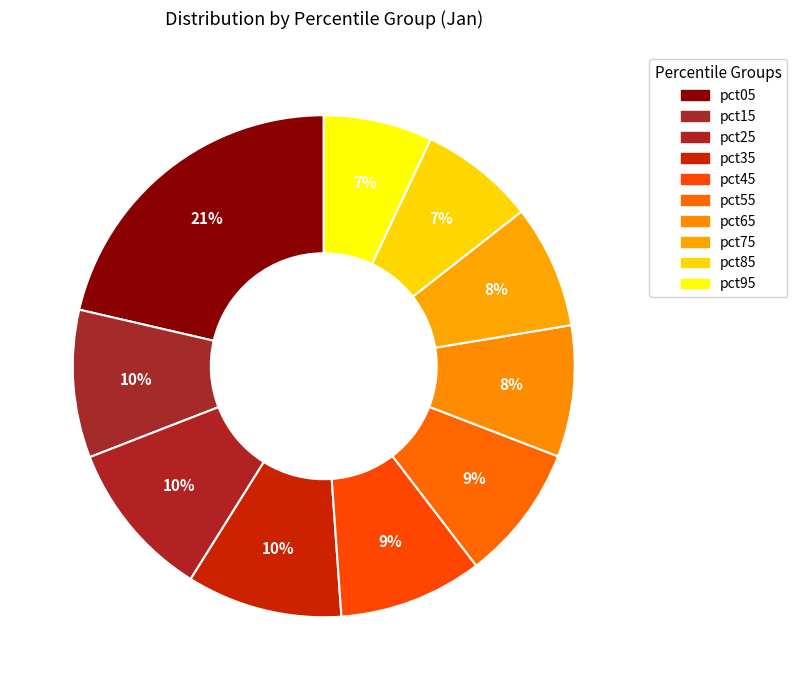

Does pct55 represent more than half of the total?

No